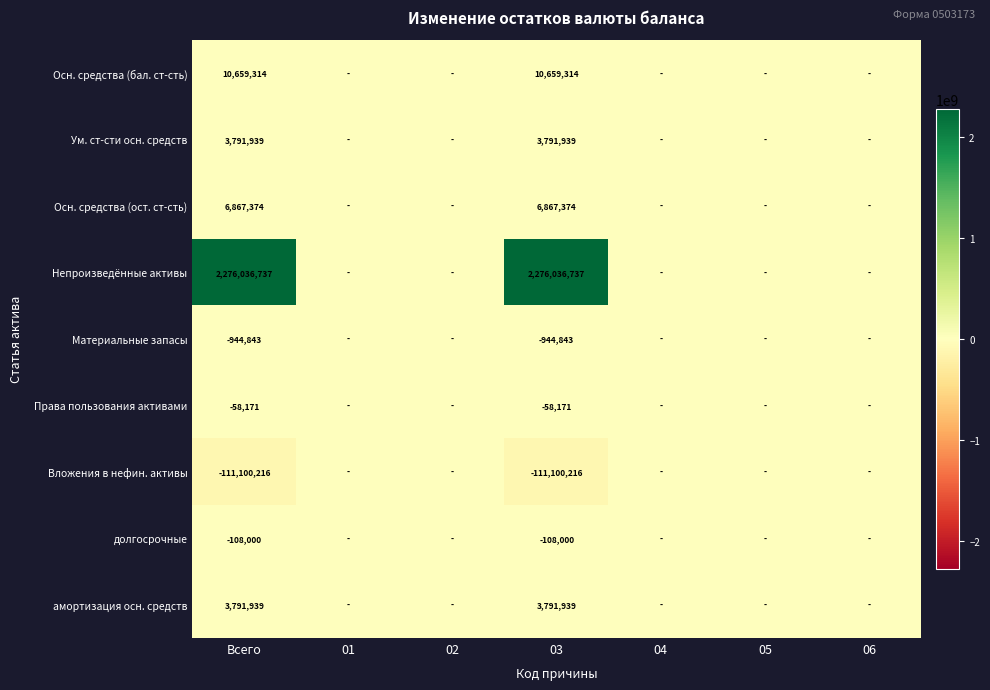

What is the difference between the highest and lowest values at 03?

2387136953